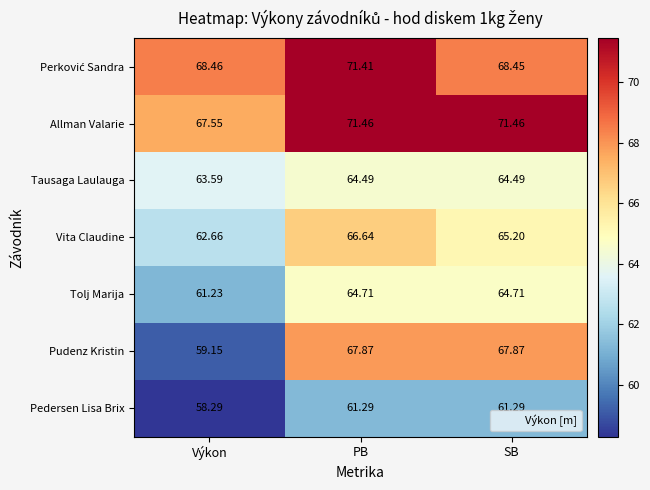

Which series changed the most between Výkon and SB?

Pudenz Kristin